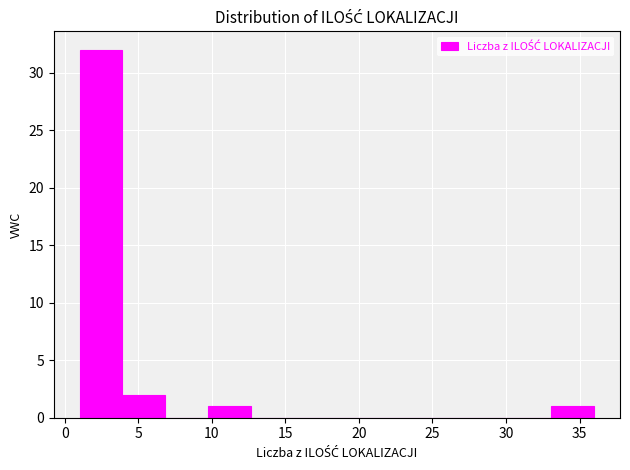

Reading left to right, list every bar in this chart as the range it spans on the x-axis followed by its height. Neither the bar edges nor the heights are printed on the chart, so give them approximately, as read against the axes.

1.0 to 4.0: 32
4.0 to 7.0: 2
7.0 to 10.0: 0
10.0 to 12.5: 1
12.5 to 15.5: 0
15.5 to 18.5: 0
18.5 to 21.5: 0
21.5 to 24.5: 0
24.5 to 27.5: 0
27.5 to 30.0: 0
30.0 to 33.0: 0
33.0 to 36.0: 1